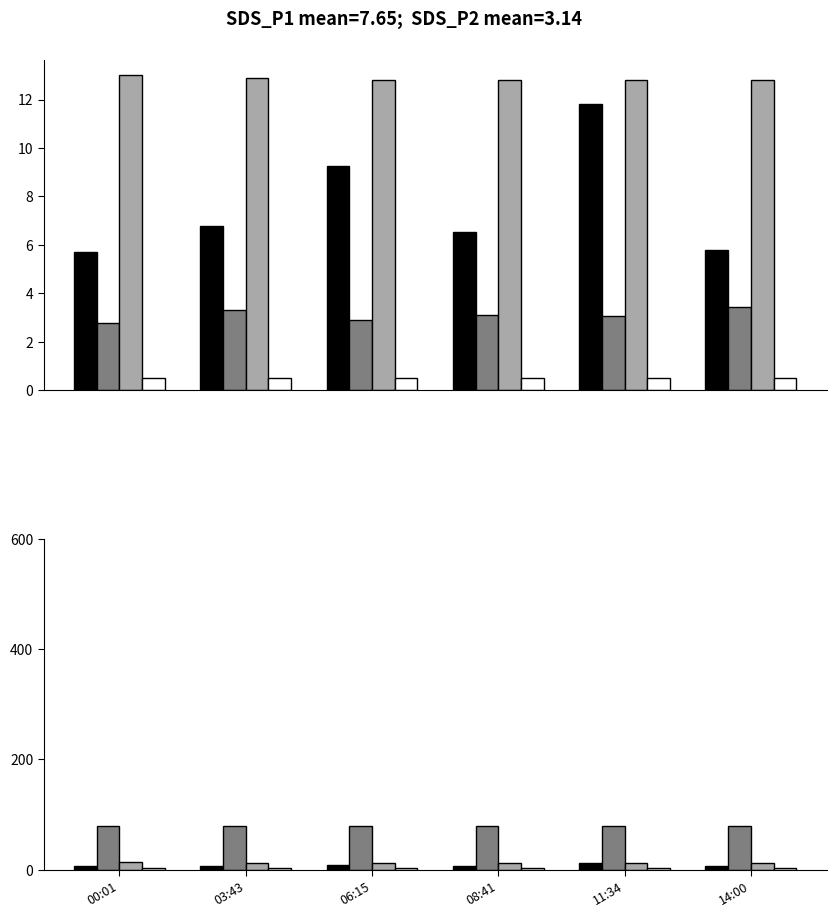

At how many categories does at least one series exceed 2?

6